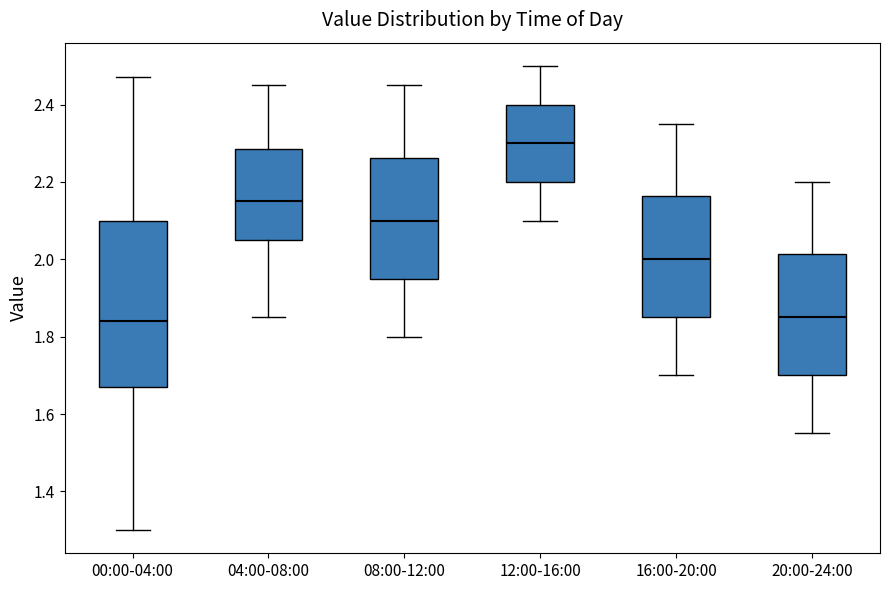

Reading left to right, read every box against the y-axis: the position of its median line, the range the box covers, and the ends of its whiskers. The values are not printed on the chart, so give them approximately, as read against the axis.

00:00-04:00: median 1.84, box 1.68 to 2.10, whiskers 1.30 to 2.48
04:00-08:00: median 2.16, box 2.06 to 2.28, whiskers 1.86 to 2.46
08:00-12:00: median 2.10, box 1.96 to 2.26, whiskers 1.80 to 2.46
12:00-16:00: median 2.30, box 2.20 to 2.40, whiskers 2.10 to 2.50
16:00-20:00: median 2.00, box 1.86 to 2.16, whiskers 1.70 to 2.36
20:00-24:00: median 1.86, box 1.70 to 2.02, whiskers 1.56 to 2.20